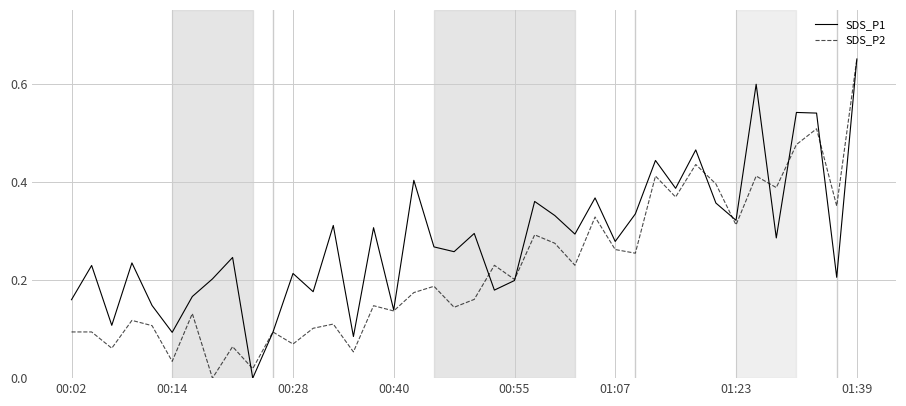

Rank the series by their average value, from lowest to highest.

SDS_P2, SDS_P1